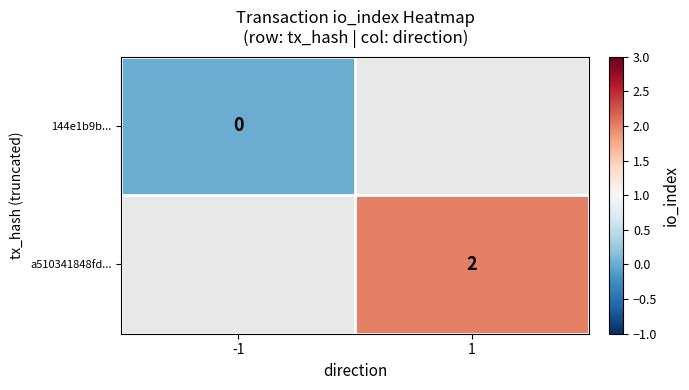

True or false: a510341848fd... has a value of 1 at 1.

False